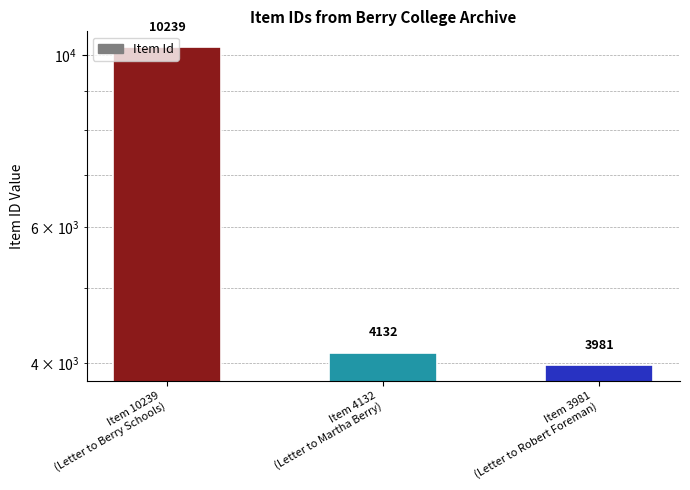

Where is the data nearest to the value 7110?

Item 4132
(Letter to Martha Berry)